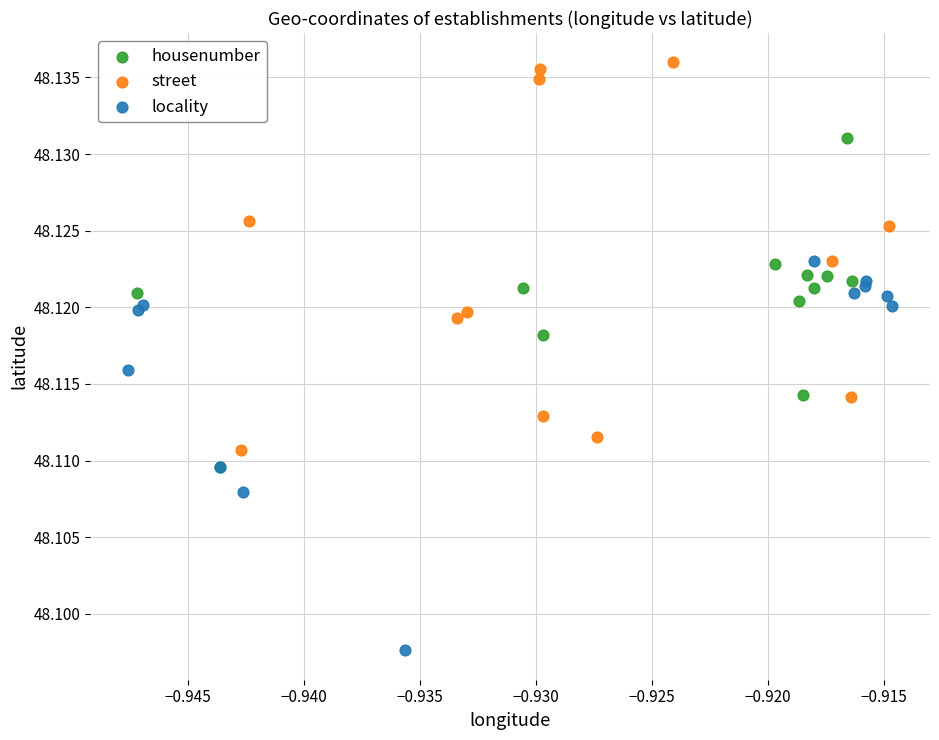

Which series reaches the maximum Y coordinate?

street